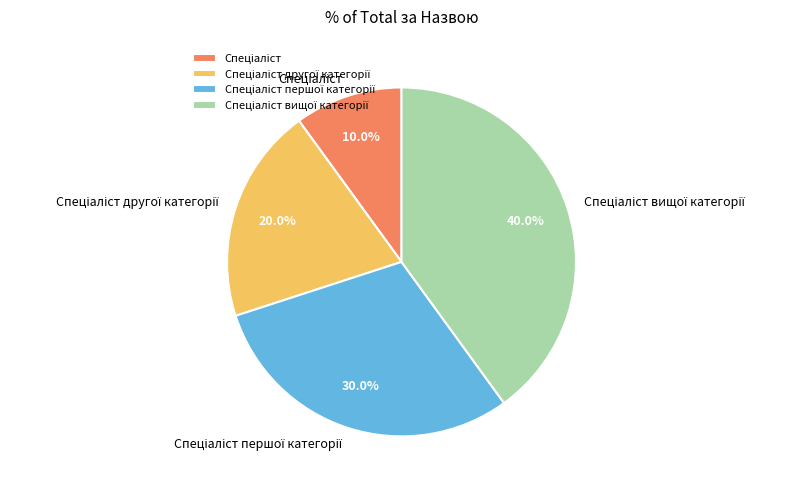

Is there a majority slice in this chart?

No